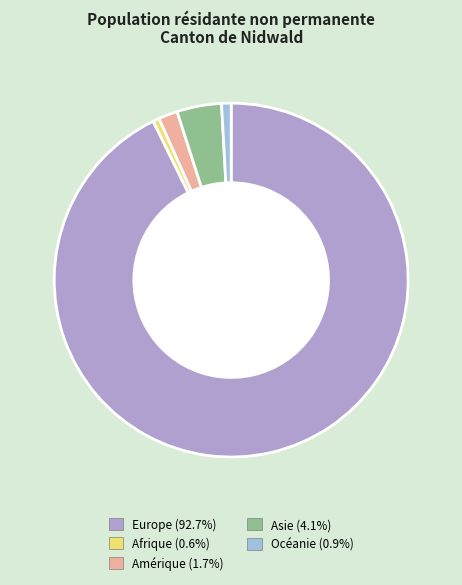

What percentage is the Asie slice, to the nearest percent?

4%